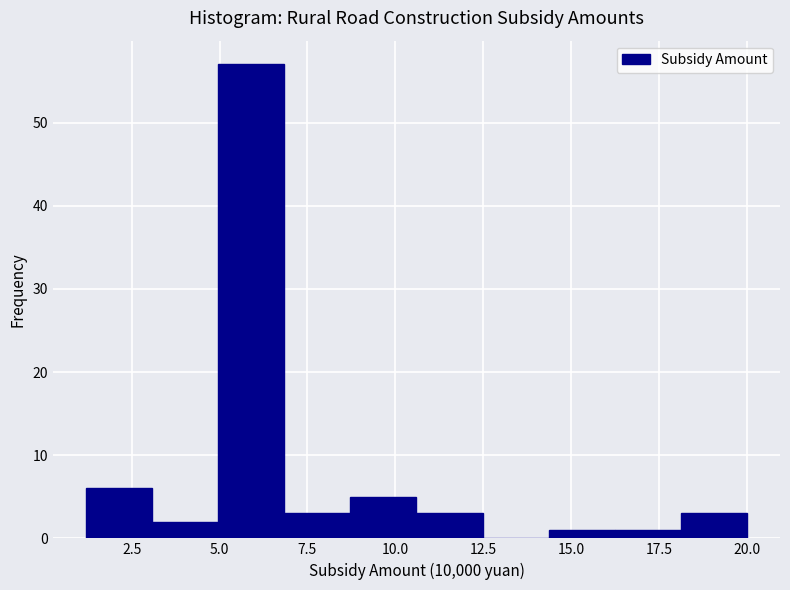

Read against the x-axis, roughly where is the centre of the tallest bar?

6.0